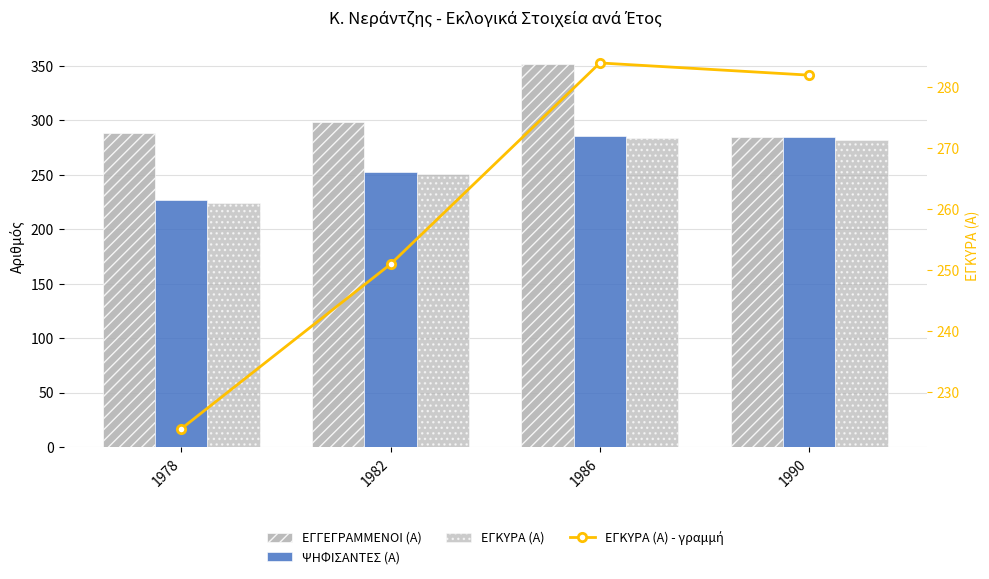

Which series has the largest range (max minus min)?

ΕΓΓΕΓΡΑΜΜΕΝΟΙ (Α)